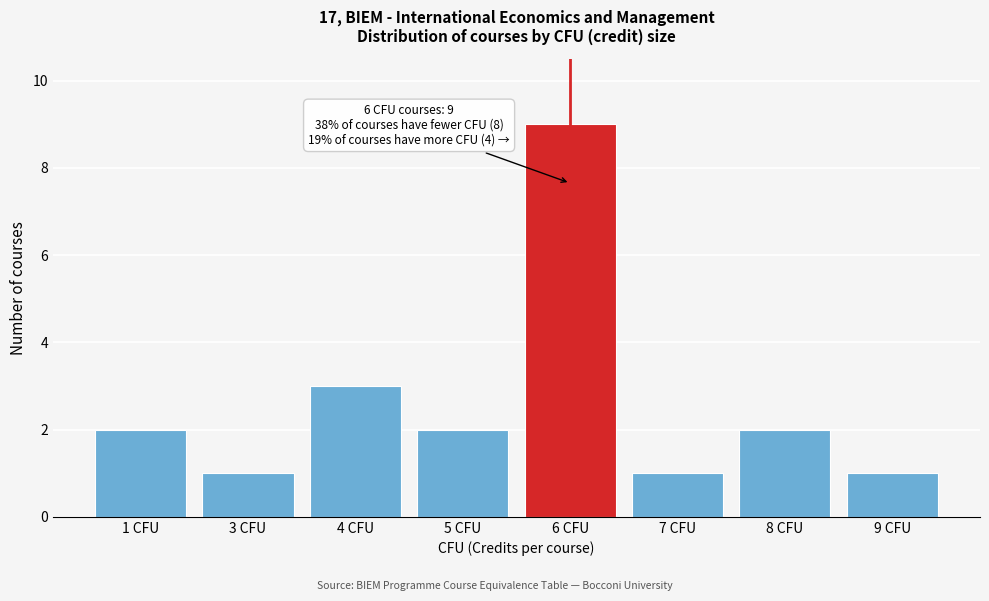

Reading left to right, transcribe all the data shown in this chart.

1 CFU=2	3 CFU=1	4 CFU=3	5 CFU=2	6 CFU=9	7 CFU=1	8 CFU=2	9 CFU=1